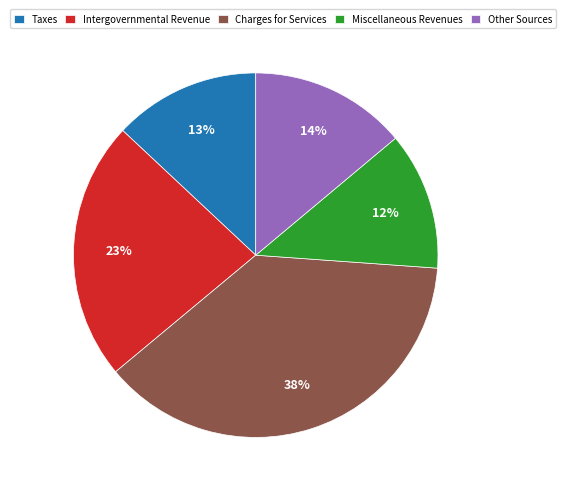

Which has a higher value, Charges for Services or Other Sources?

Charges for Services